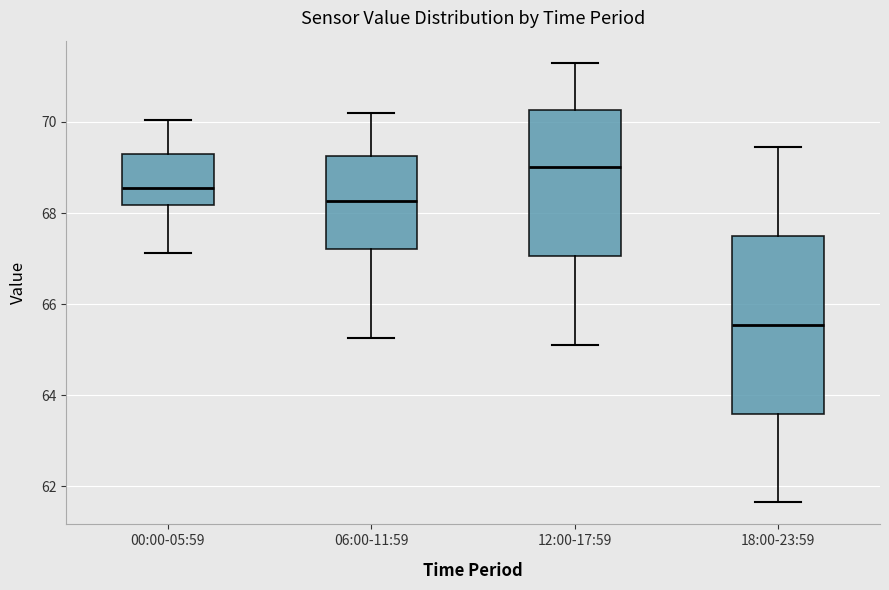

Reading left to right, read every box against the y-axis: the position of its median line, the range the box covers, and the ends of its whiskers. The values are not printed on the chart, so give them approximately, as read against the axis.

00:00-05:59: median 68.6, box 68.2 to 69.2, whiskers 67.2 to 70.0
06:00-11:59: median 68.2, box 67.2 to 69.2, whiskers 65.2 to 70.2
12:00-17:59: median 69.0, box 67.0 to 70.2, whiskers 65.2 to 71.4
18:00-23:59: median 65.6, box 63.6 to 67.6, whiskers 61.6 to 69.4